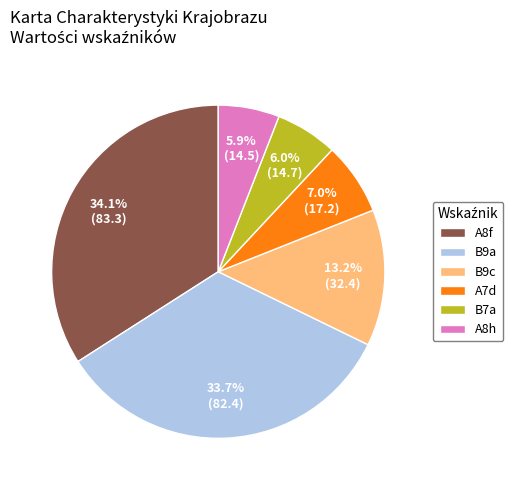

Is there a majority slice in this chart?

No